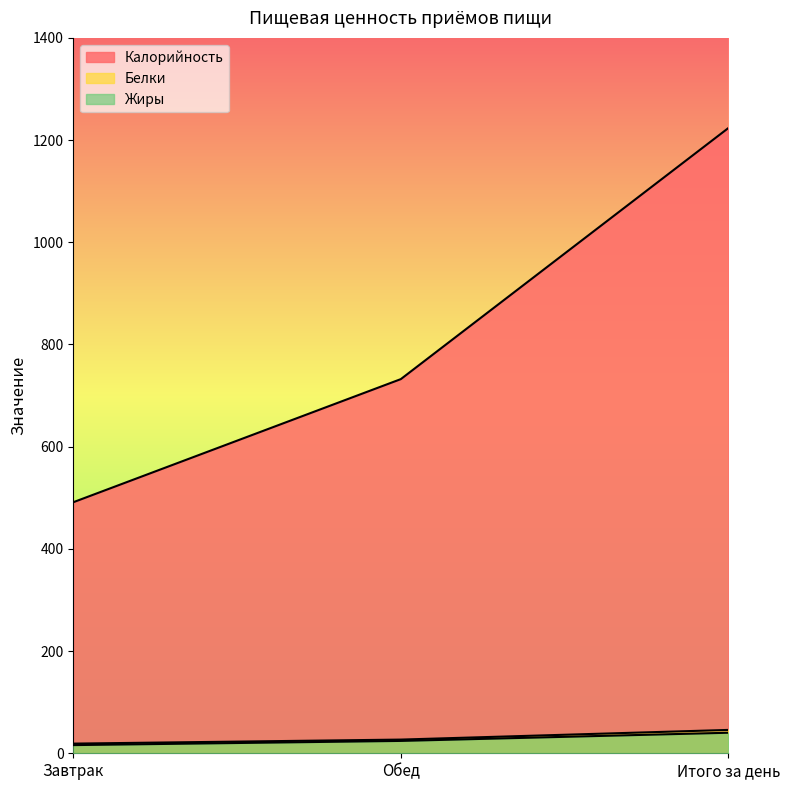

Count the number of data series in this chart.

3